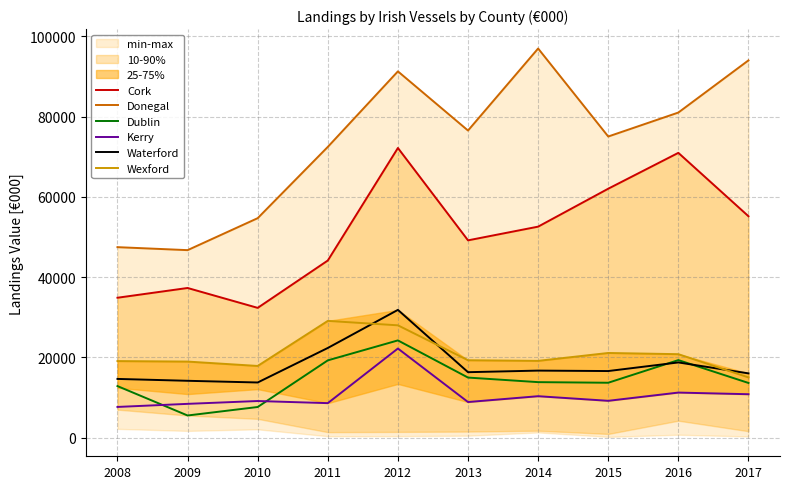

Where is the first local maximum for Kerry?

2010